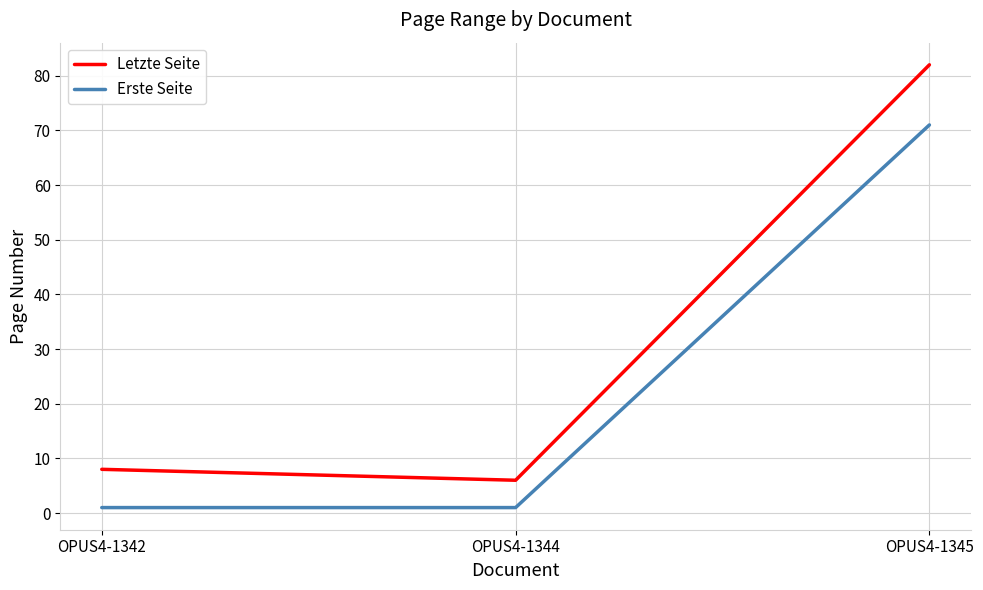

How many lines are shown in the chart?

2